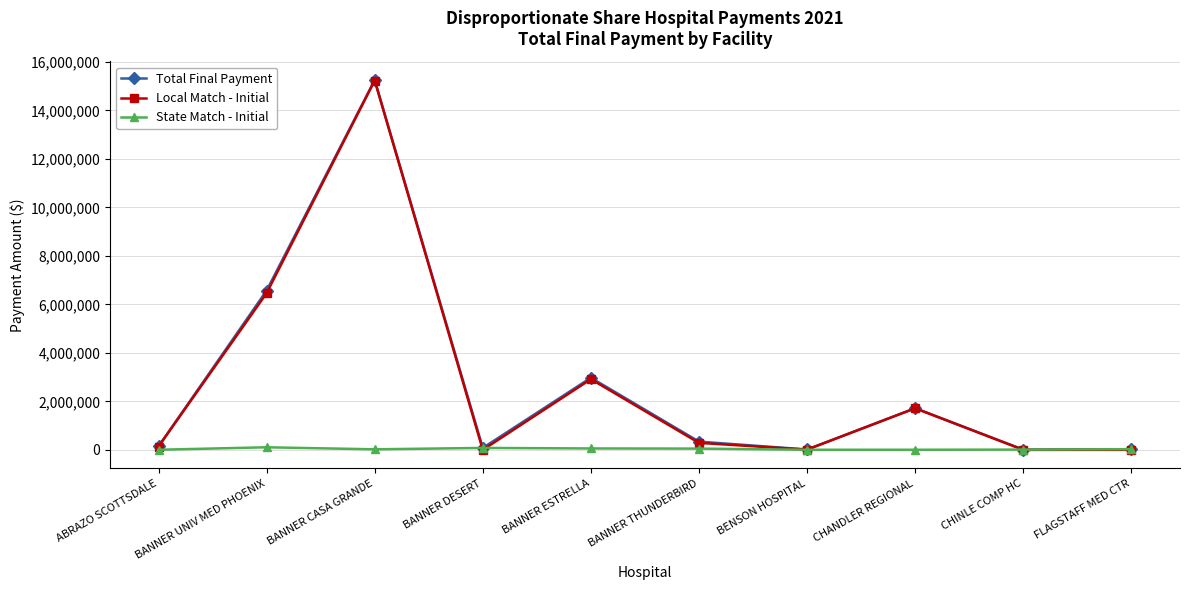

What is the label of the 5th point from the left?

BANNER ESTRELLA